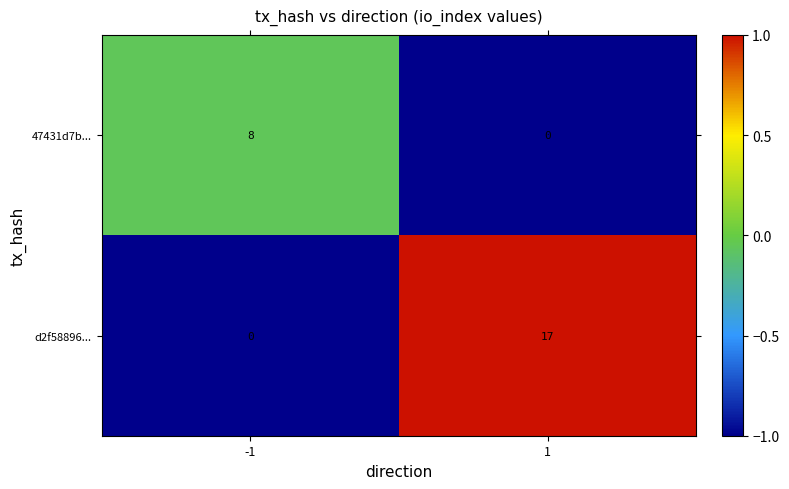

Which series has the largest total across all categories?

d2f58896...